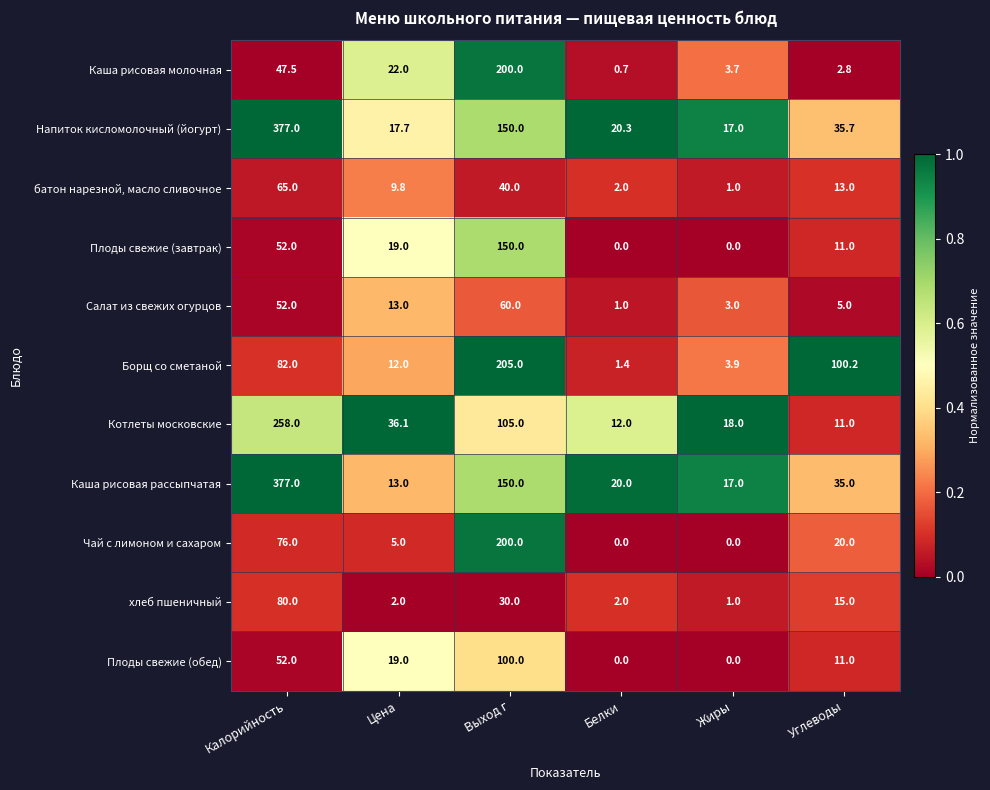

At how many categories does at least one series exceed 0?

6